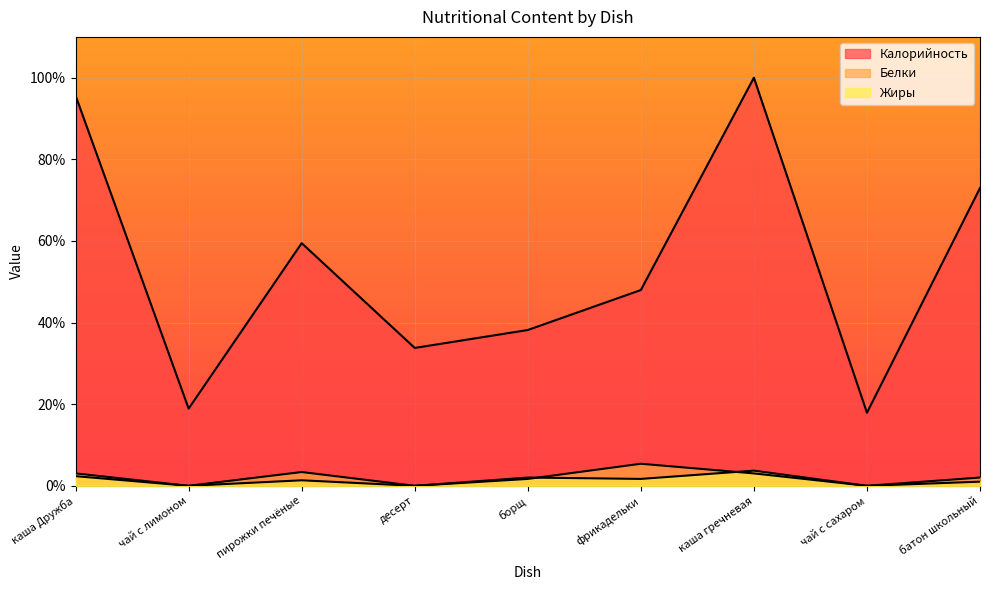

Rank the series by their maximum value, from highest to lowest.

Калорийность, Белки, Жиры